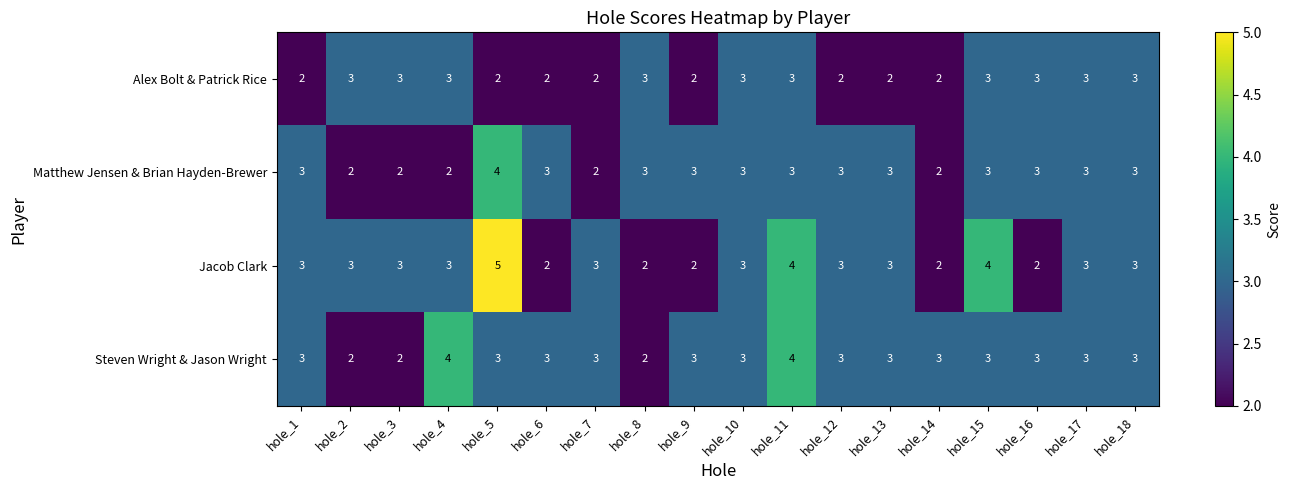

What is the maximum value shown in the chart?

5